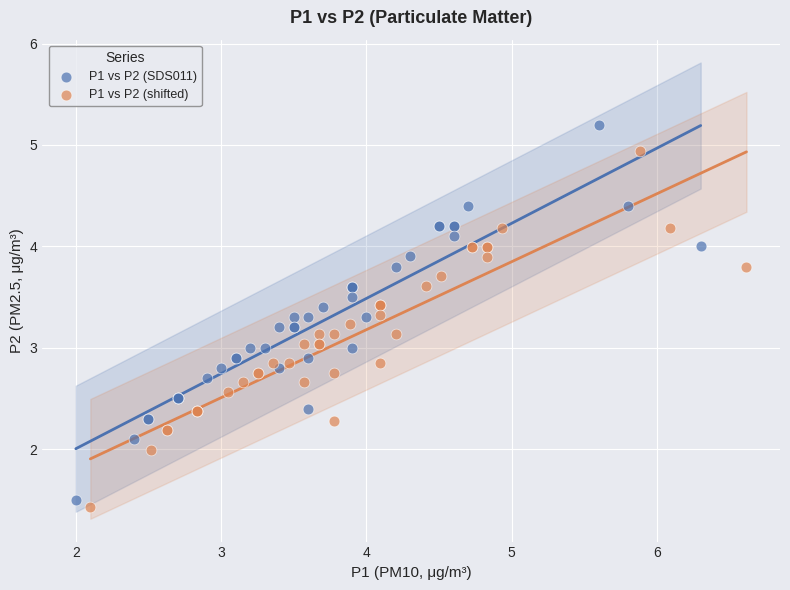

Which series has the widest spread of Y values?

P1 vs P2 (SDS011)